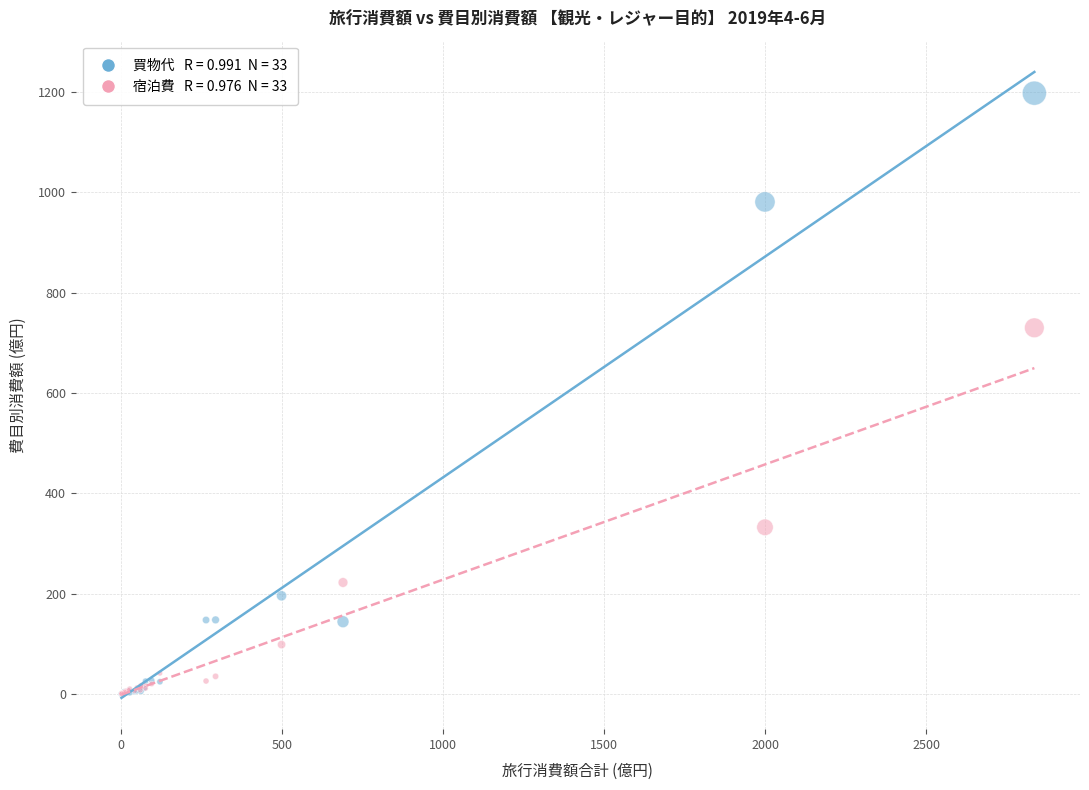

Across all series, what Y value is closest to 598?

730.0